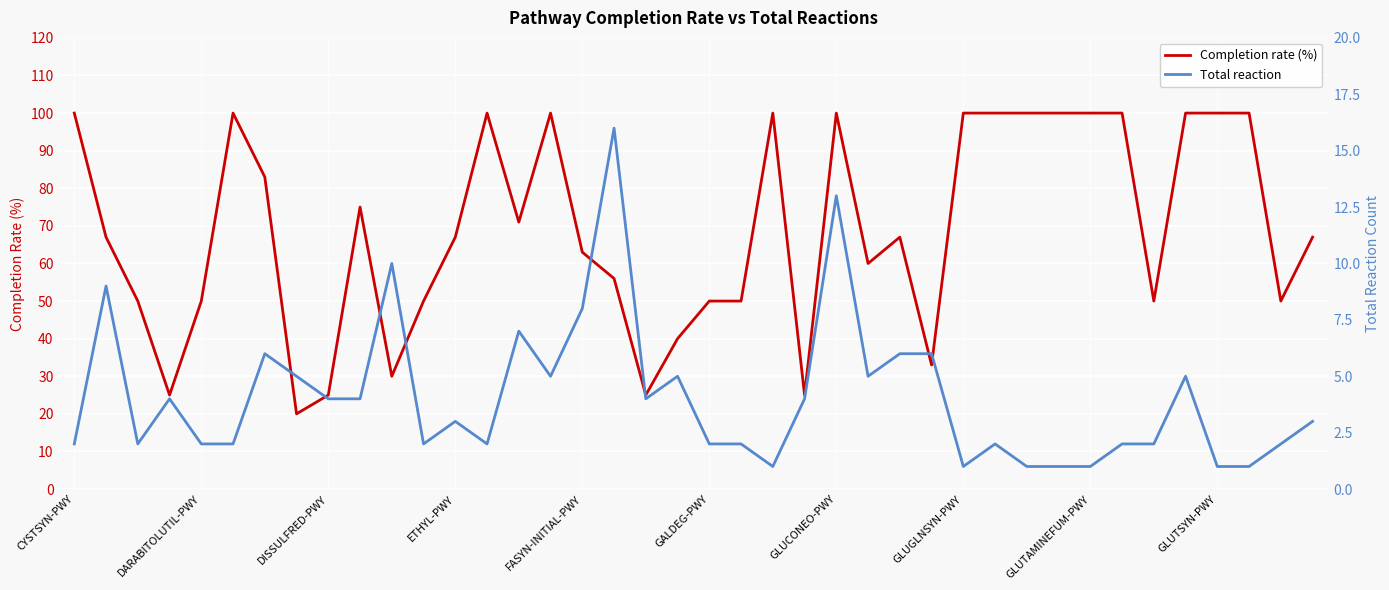

In Total reaction, how many points are higher than both neighbors (excluding endpoints)?

11